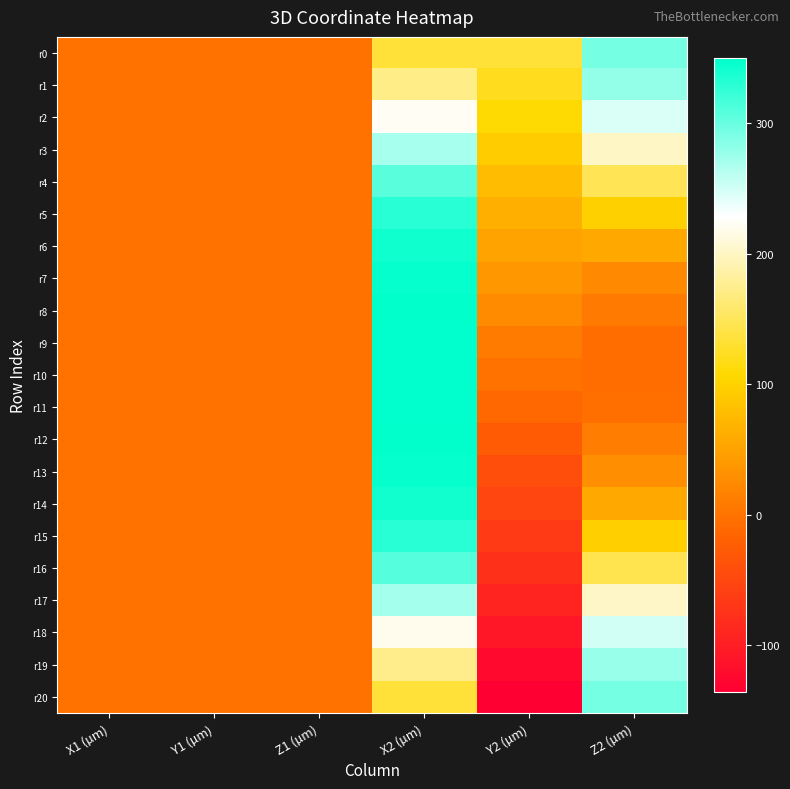

Reading left to right, extract all data points from this chart.

r0: X1 (µm)=0.0	Y1 (µm)=0.0	Z1 (µm)=0.0	X2 (µm)=135.2	Y2 (µm)=134.4	Z2 (µm)=293.5
r1: X1 (µm)=0.0	Y1 (µm)=0.0	Z1 (µm)=0.0	X2 (µm)=172.1	Y2 (µm)=122.2	Z2 (µm)=279.2
r2: X1 (µm)=0.0	Y1 (µm)=0.0	Z1 (µm)=0.0	X2 (µm)=223.4	Y2 (µm)=108.9	Z2 (µm)=246.5
r3: X1 (µm)=0.0	Y1 (µm)=0.0	Z1 (µm)=0.0	X2 (µm)=269.9	Y2 (µm)=94.2	Z2 (µm)=202.0
r4: X1 (µm)=0.0	Y1 (µm)=0.0	Z1 (µm)=0.0	X2 (µm)=307.2	Y2 (µm)=77.1	Z2 (µm)=149.0
r5: X1 (µm)=0.0	Y1 (µm)=0.0	Z1 (µm)=0.0	X2 (µm)=329.8	Y2 (µm)=64.4	Z2 (µm)=97.8
r6: X1 (µm)=0.0	Y1 (µm)=0.0	Z1 (µm)=0.0	X2 (µm)=341.6	Y2 (µm)=51.1	Z2 (µm)=56.4
r7: X1 (µm)=0.0	Y1 (µm)=0.0	Z1 (µm)=0.0	X2 (µm)=347.0	Y2 (µm)=39.2	Z2 (µm)=22.9
r8: X1 (µm)=0.0	Y1 (µm)=0.0	Z1 (µm)=0.0	X2 (µm)=348.9	Y2 (µm)=26.9	Z2 (µm)=7.7
r9: X1 (µm)=0.0	Y1 (µm)=0.0	Z1 (µm)=0.0	X2 (µm)=349.8	Y2 (µm)=9.3	Z2 (µm)=-7.2
r10: X1 (µm)=0.0	Y1 (µm)=0.0	Z1 (µm)=0.0	X2 (µm)=349.9	Y2 (µm)=-0.1	Z2 (µm)=-6.1
r11: X1 (µm)=0.0	Y1 (µm)=0.0	Z1 (µm)=0.0	X2 (µm)=349.7	Y2 (µm)=-12.9	Z2 (µm)=-3.9
r12: X1 (µm)=0.0	Y1 (µm)=0.0	Z1 (µm)=0.0	X2 (µm)=348.9	Y2 (µm)=-26.0	Z2 (µm)=11.1
r13: X1 (µm)=0.0	Y1 (µm)=0.0	Z1 (µm)=0.0	X2 (µm)=346.2	Y2 (µm)=-42.4	Z2 (µm)=29.3
r14: X1 (µm)=0.0	Y1 (µm)=0.0	Z1 (µm)=0.0	X2 (µm)=341.4	Y2 (µm)=-52.4	Z2 (µm)=56.8
r15: X1 (µm)=0.0	Y1 (µm)=0.0	Z1 (µm)=0.0	X2 (µm)=329.6	Y2 (µm)=-65.8	Z2 (µm)=97.7
r16: X1 (µm)=0.0	Y1 (µm)=0.0	Z1 (µm)=0.0	X2 (µm)=308.7	Y2 (µm)=-77.2	Z2 (µm)=145.9
r17: X1 (µm)=0.0	Y1 (µm)=0.0	Z1 (µm)=0.0	X2 (µm)=270.3	Y2 (µm)=-90.9	Z2 (µm)=202.9
r18: X1 (µm)=0.0	Y1 (µm)=0.0	Z1 (µm)=0.0	X2 (µm)=220.9	Y2 (µm)=-107.0	Z2 (µm)=249.5
r19: X1 (µm)=0.0	Y1 (µm)=0.0	Z1 (µm)=0.0	X2 (µm)=174.2	Y2 (µm)=-124.0	Z2 (µm)=277.1
r20: X1 (µm)=0.0	Y1 (µm)=0.0	Z1 (µm)=0.0	X2 (µm)=134.8	Y2 (µm)=-135.5	Z2 (µm)=293.2